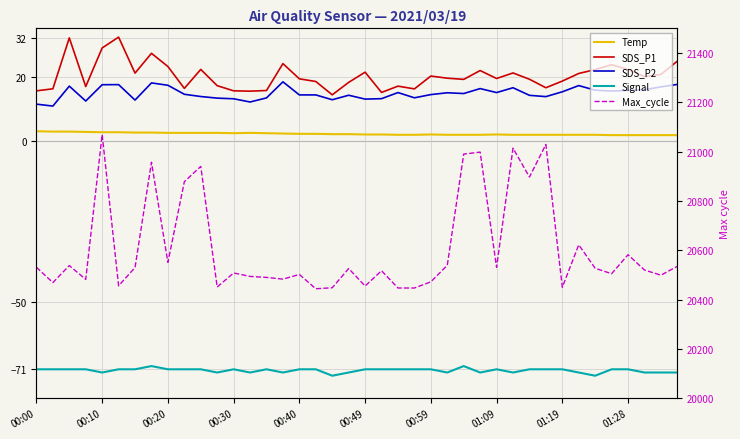

Which series changed the most between 31 and 36?

Max_cycle